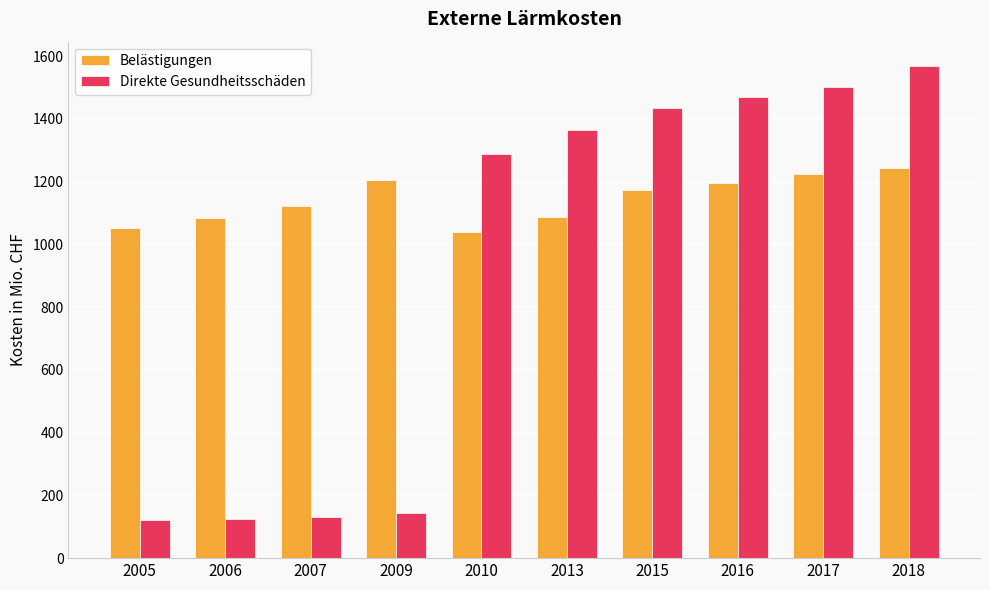

The value of Direkte Gesundheitsschäden at 2009 is 204. True or false?

False